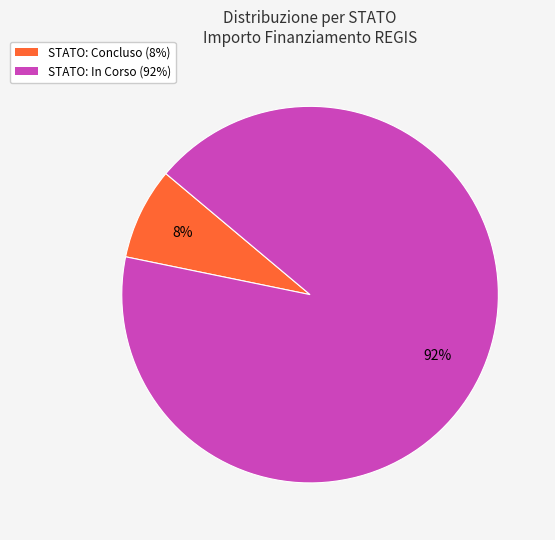

To the nearest percent, what is the difference between the largest and smallest slice percentages?

84%